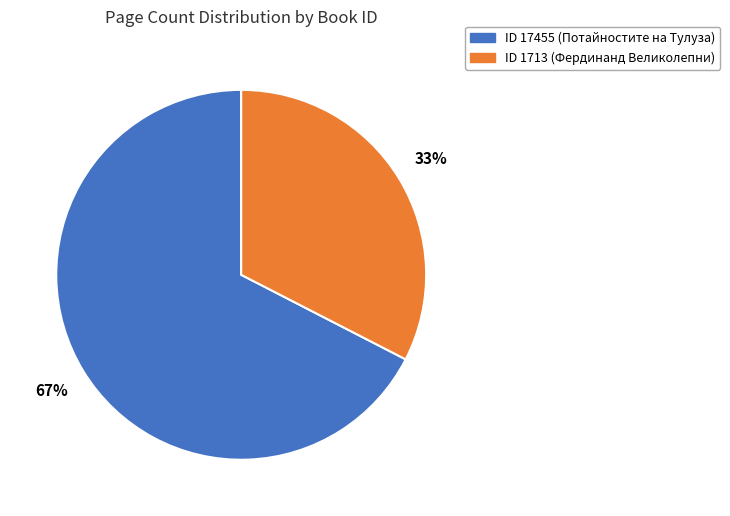

Does any single category account for the majority?

Yes